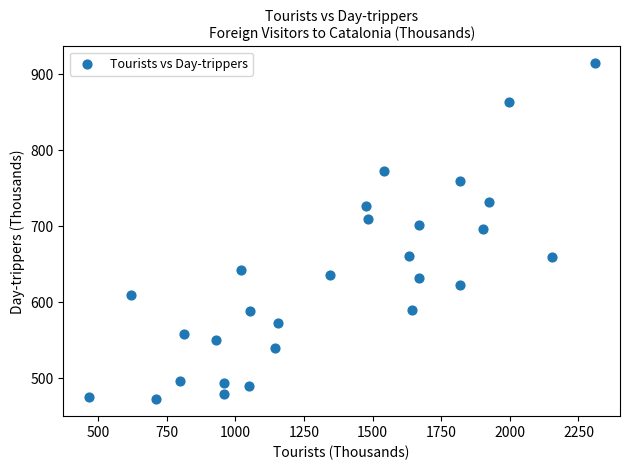

What is the range of Y values (max minus min)?

442.2